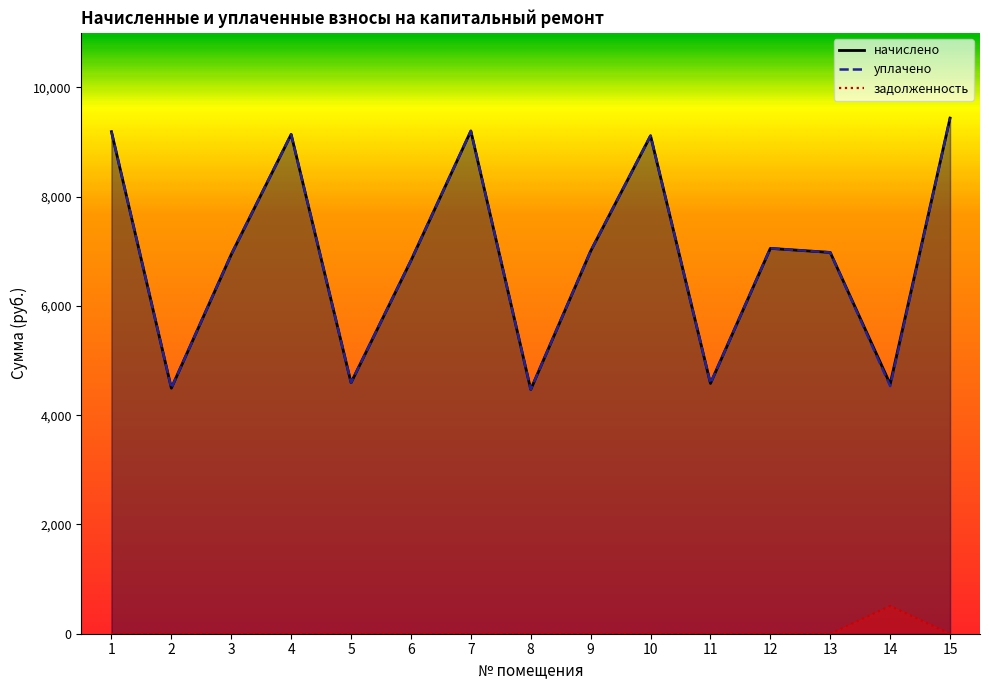

What is the sum of all начислено values?

103620.1